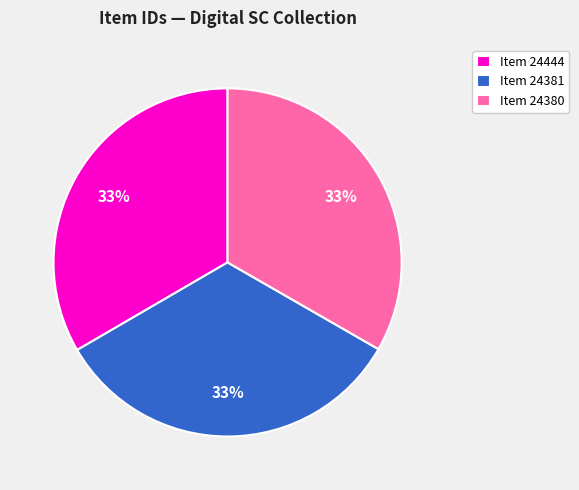

How many segments does this pie chart have?

3